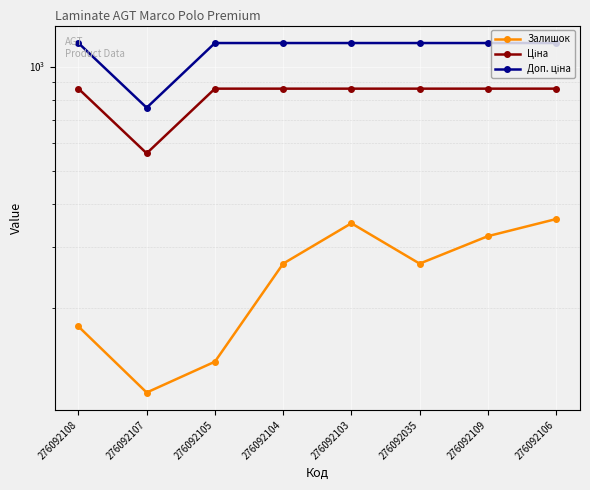

What is the sum of all Ціна values?

6600.7